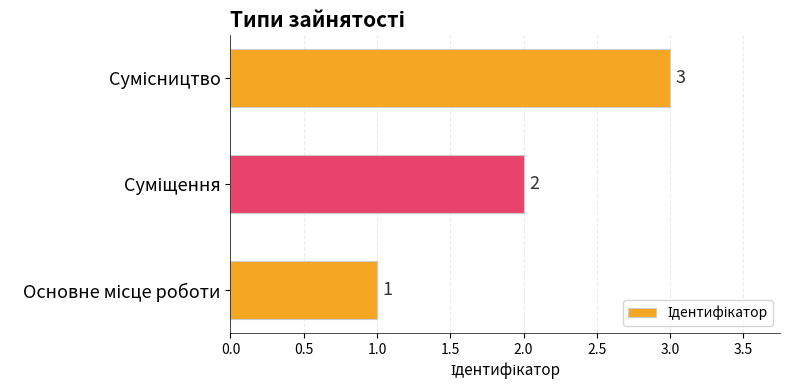

Are the bars grouped side by side (vs. stacked)?

No